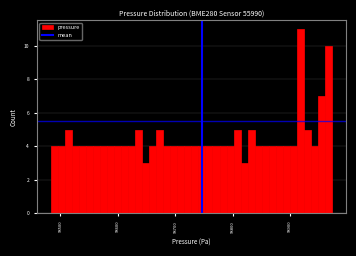

Read against the x-axis, roughly where is the centre of the tallest bar?

98920